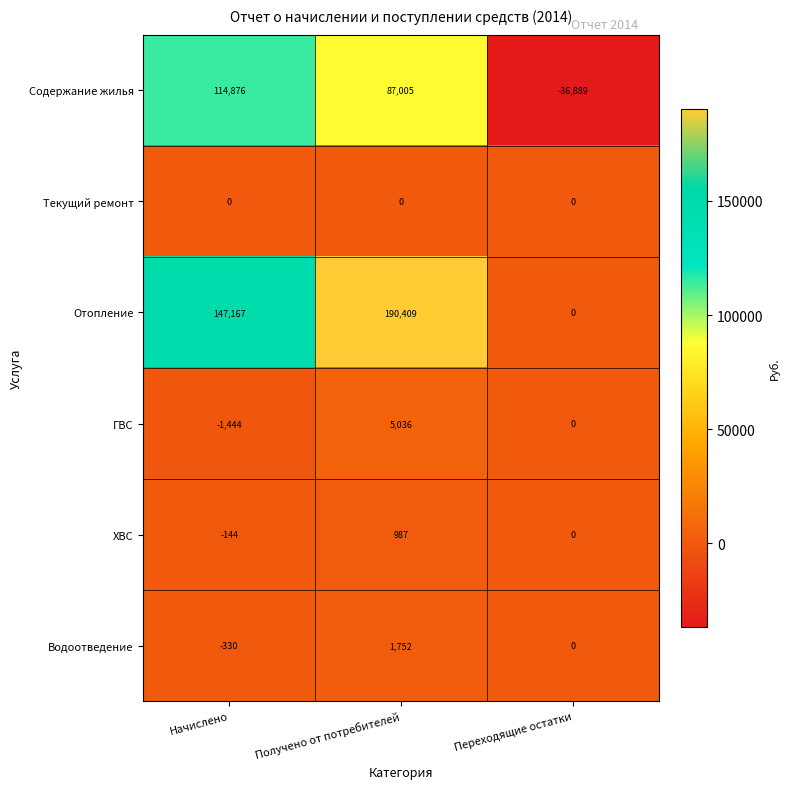

Between Получено от потребителей and Переходящие остатки, which series saw the biggest shift?

Отопление